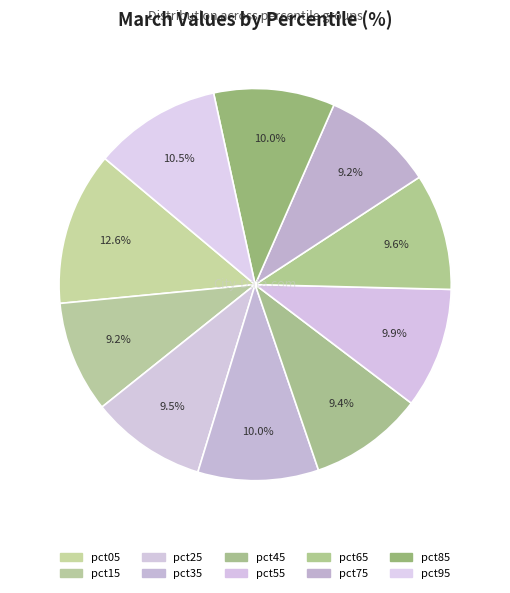

What is the largest slice in the pie chart?

pct05